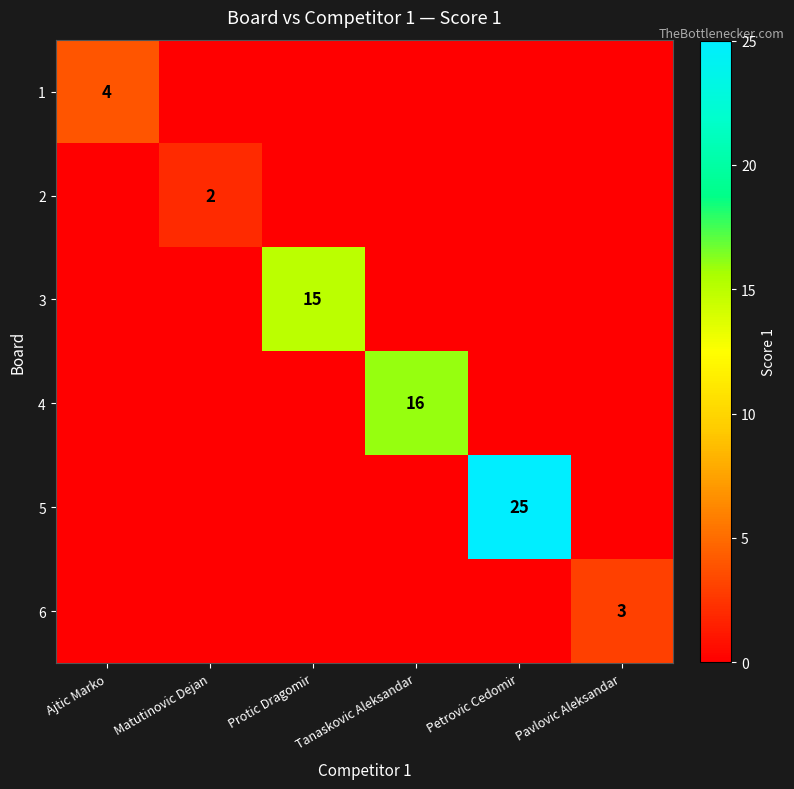

What is the greatest value displayed?

25